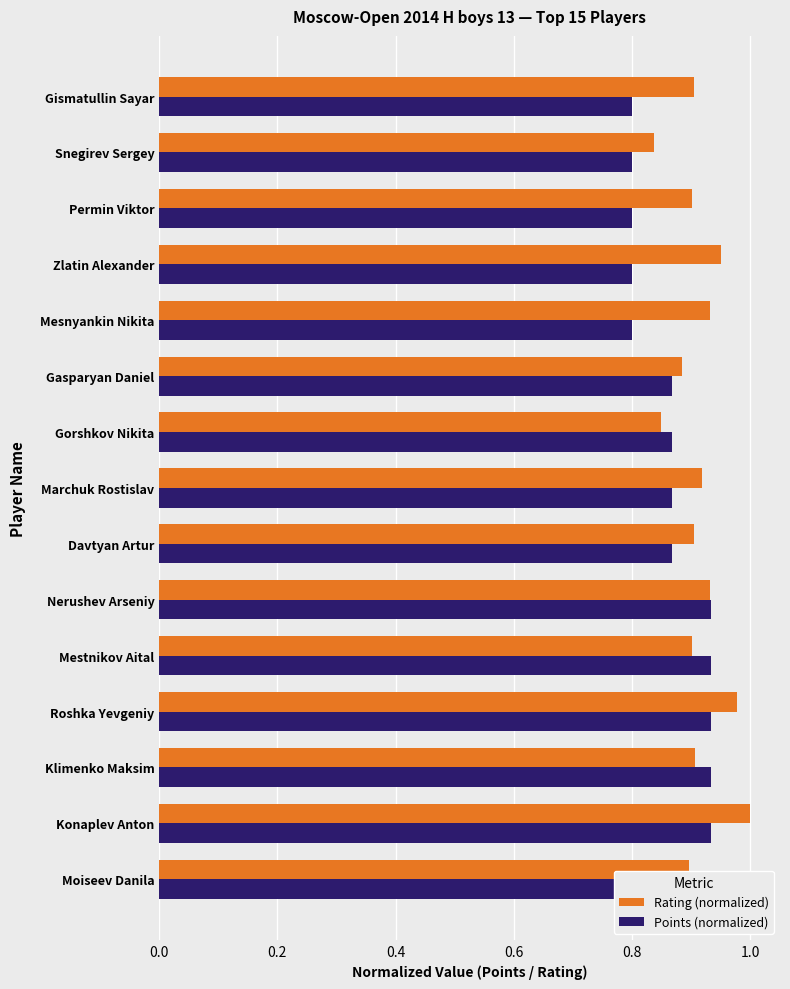

What is the average value of the Rating (normalized) series?

0.9